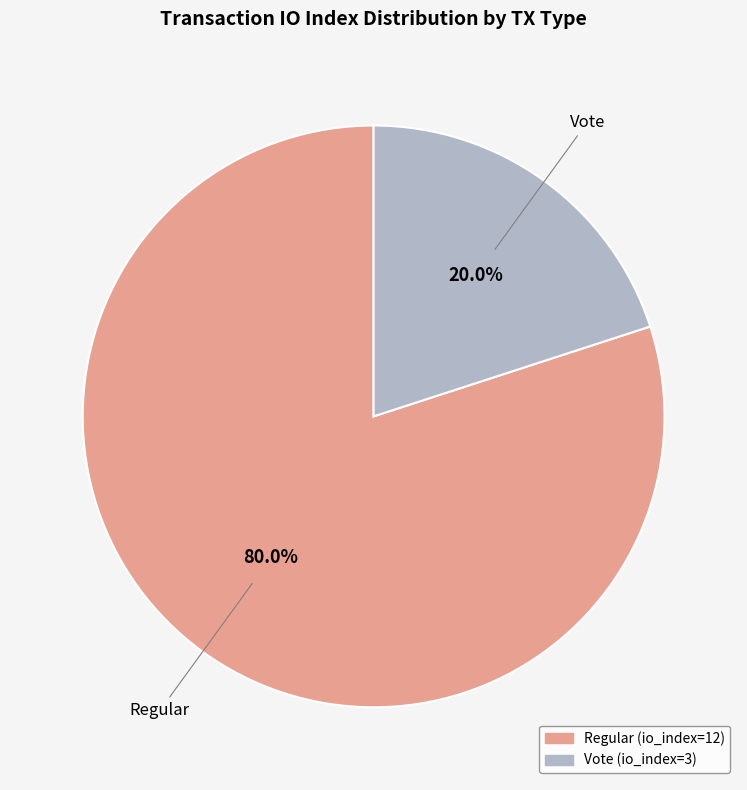

Which slice is the smallest?

Vote